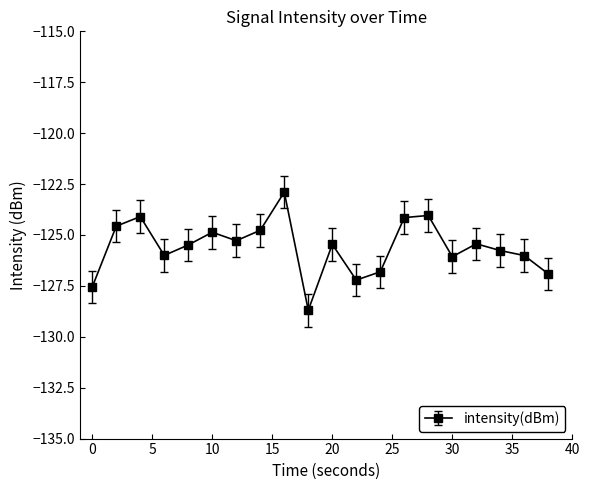

What is the maximum value shown in the chart?

-122.9